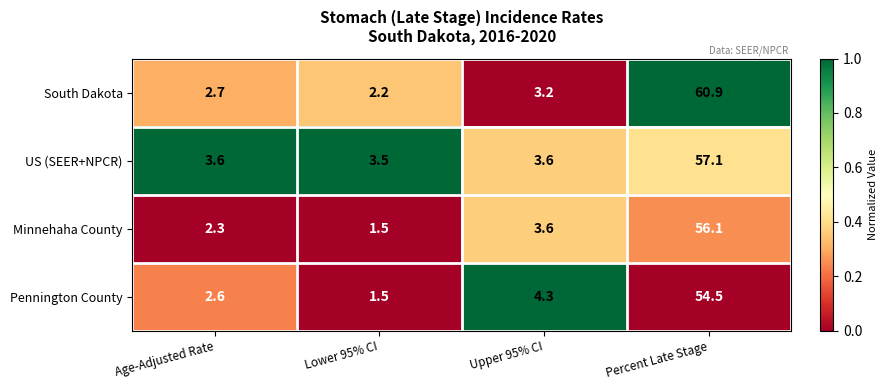

What is the difference between the maximum and minimum values in the South Dakota series?

58.7